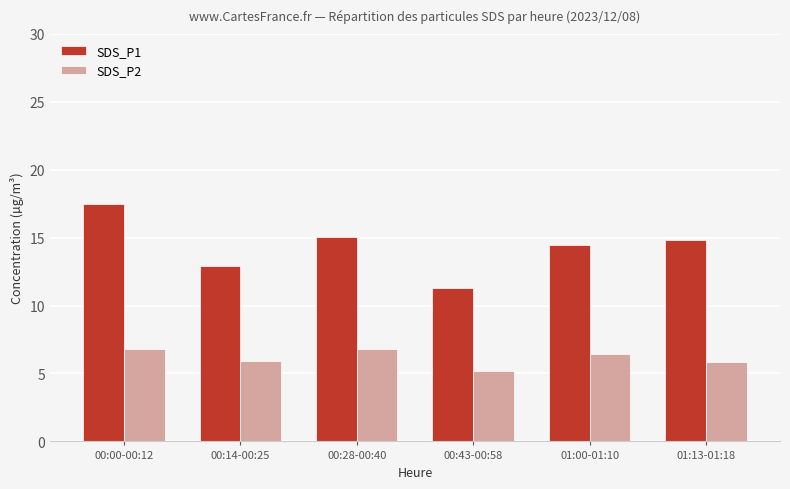

Does the chart contain any negative values?

No